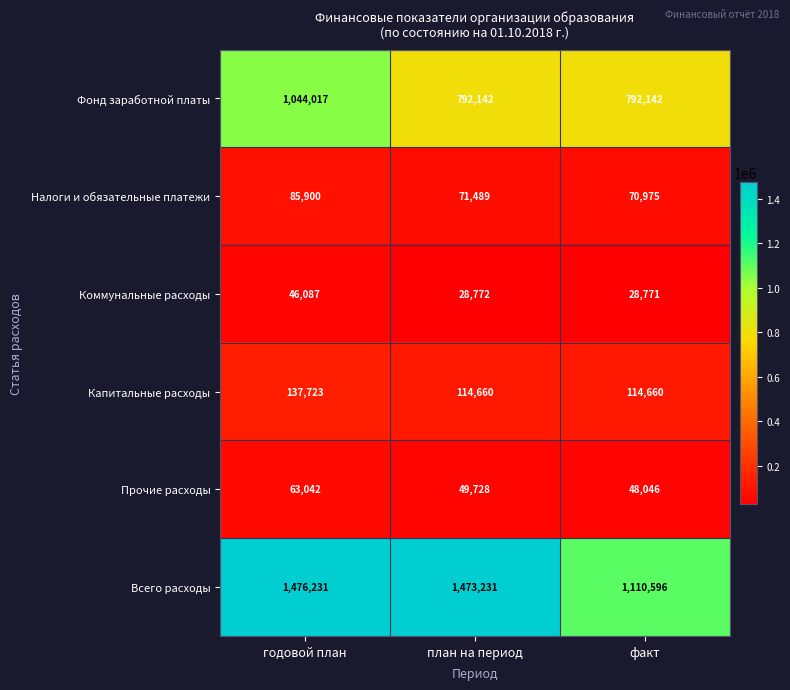

What is the greatest value displayed?

1476231